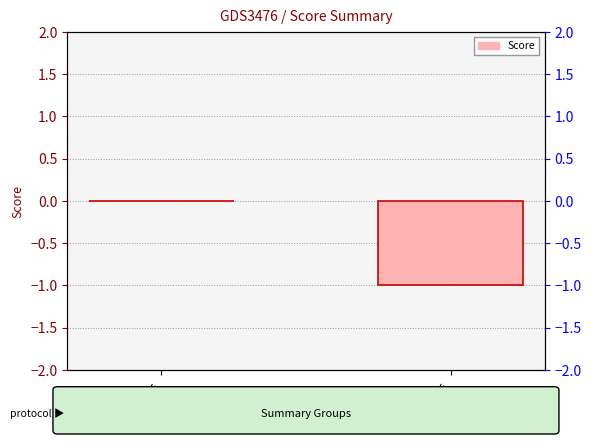

What is the sum of the values at Min= and Max=?

-1